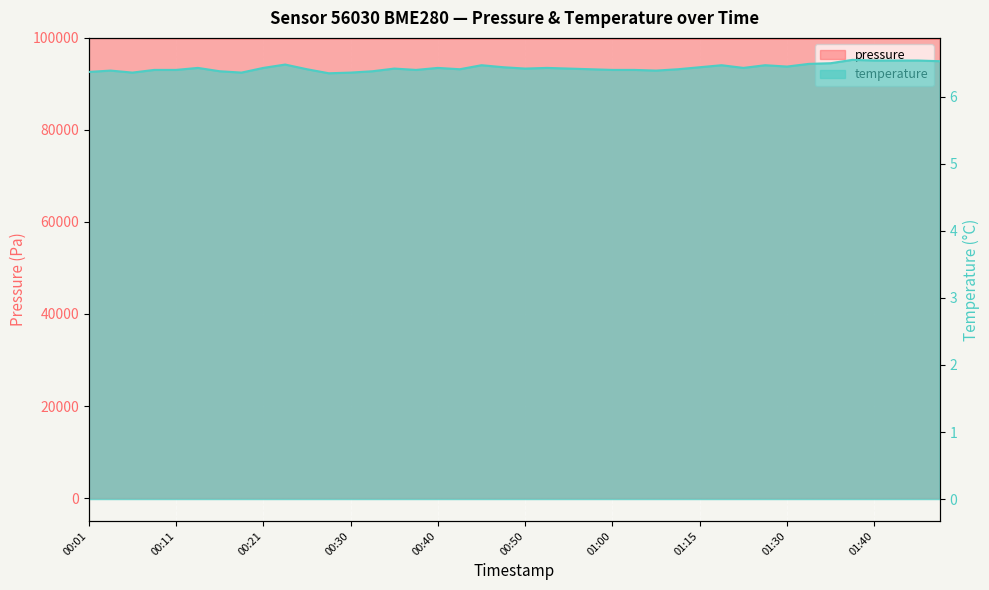

How many lines are shown in the chart?

2